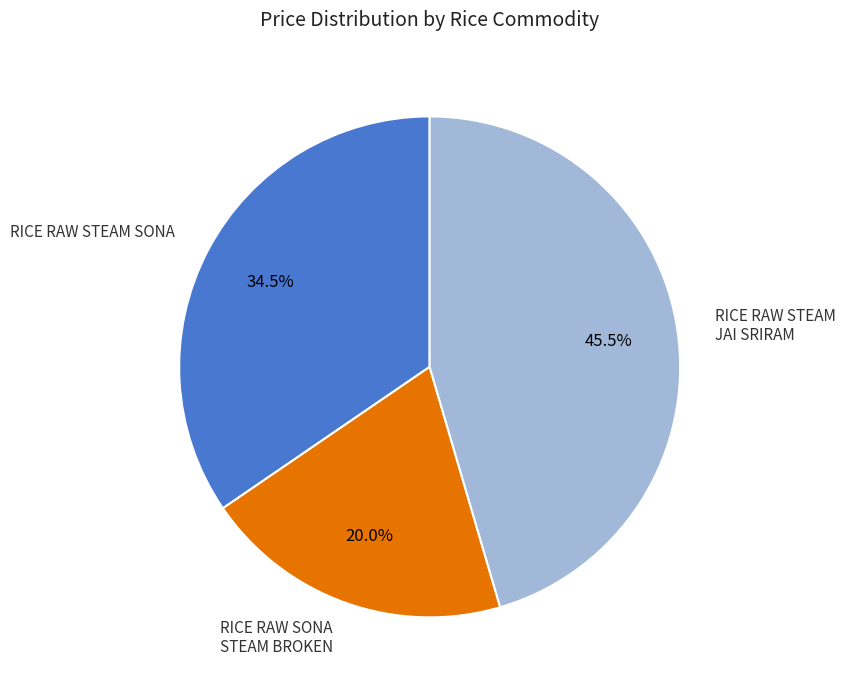

Rank the categories by value from lowest to highest.

RICE RAW SONA STEAM BROKEN, RICE RAW STEAM SONA, RICE RAW STEAM JAI SRIRAM